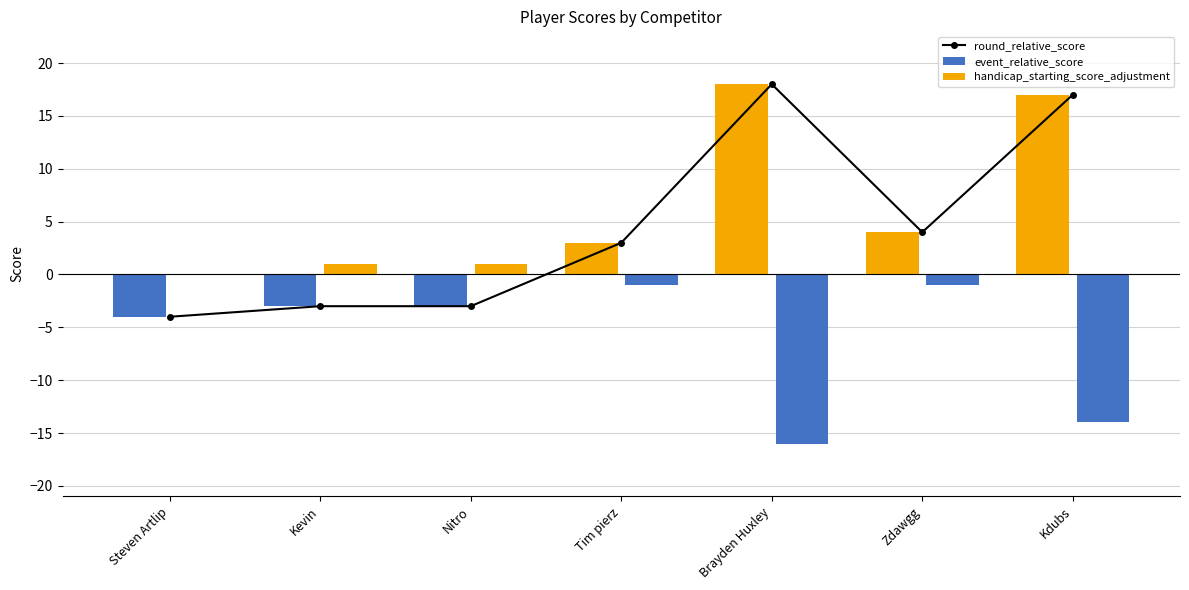

True or false: handicap_starting_score_adjustment has a value of 0 at Steven Artlip.

True